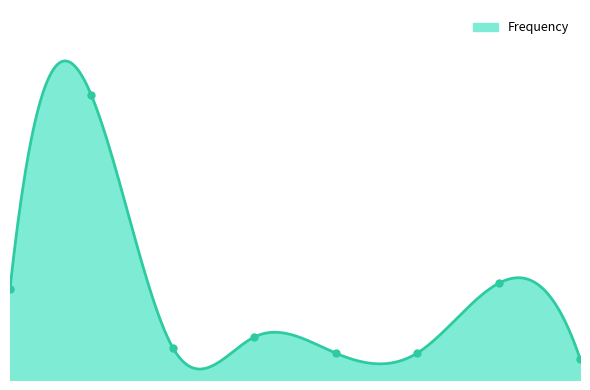

List the labels in order of value, smallest first.

Vallès Oriental, Segrià, Selva, Garraf, Maresme, Baix Llobregat, Vallès Occidental, Barcelonès